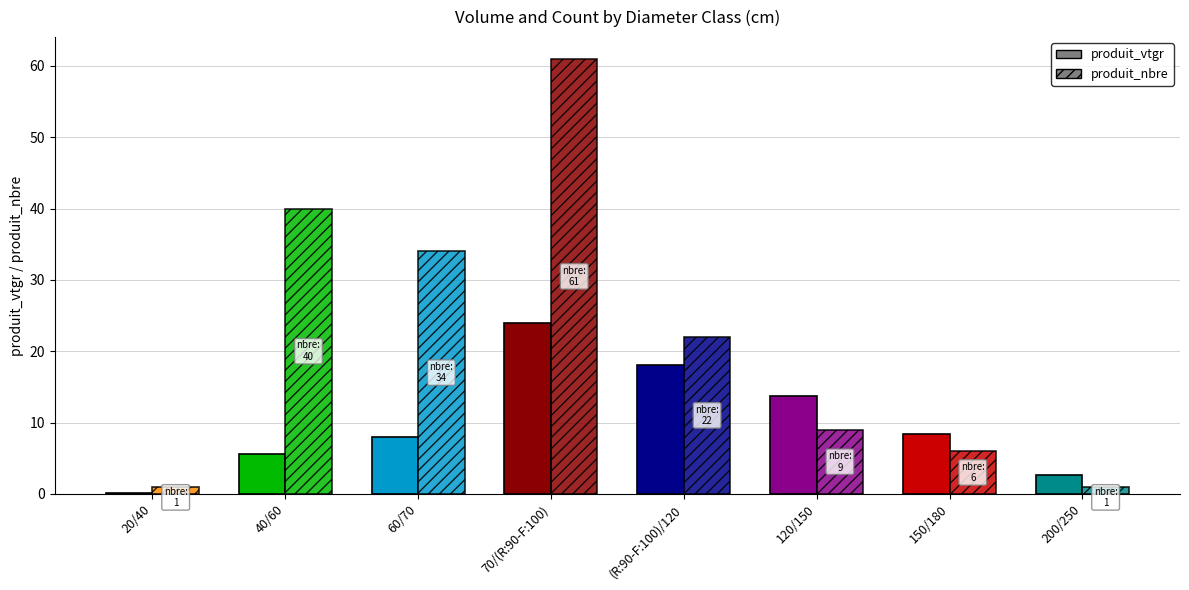

Reading left to right, list all the values displayed in this chart.

produit_vtgr: 0.0	5.5	8.0	24.0	18.0	13.8	8.4	2.7
produit_nbre: 1.0	40.0	34.0	61.0	22.0	9.0	6.0	1.0